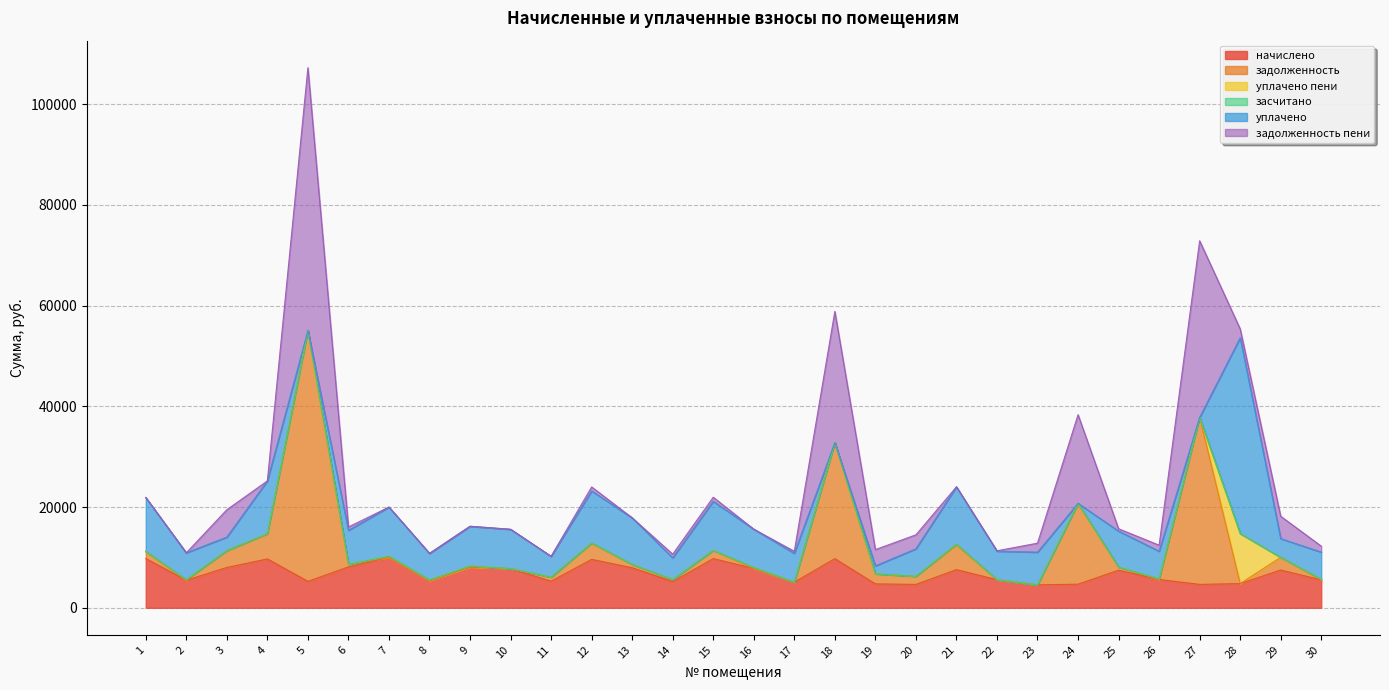

What are all the series names shown in the legend?

начислено, задолженность, уплачено пени, засчитано, уплачено, задолженность пени